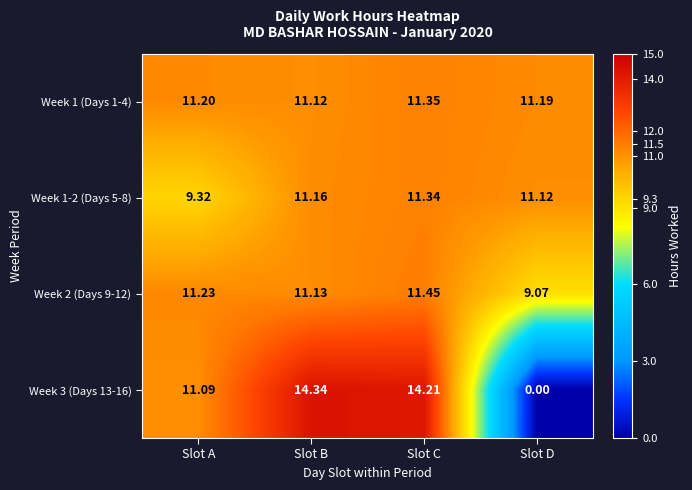

List the labels in order of Week 1 (Days 1-4) value, smallest first.

Slot B, Slot D, Slot A, Slot C